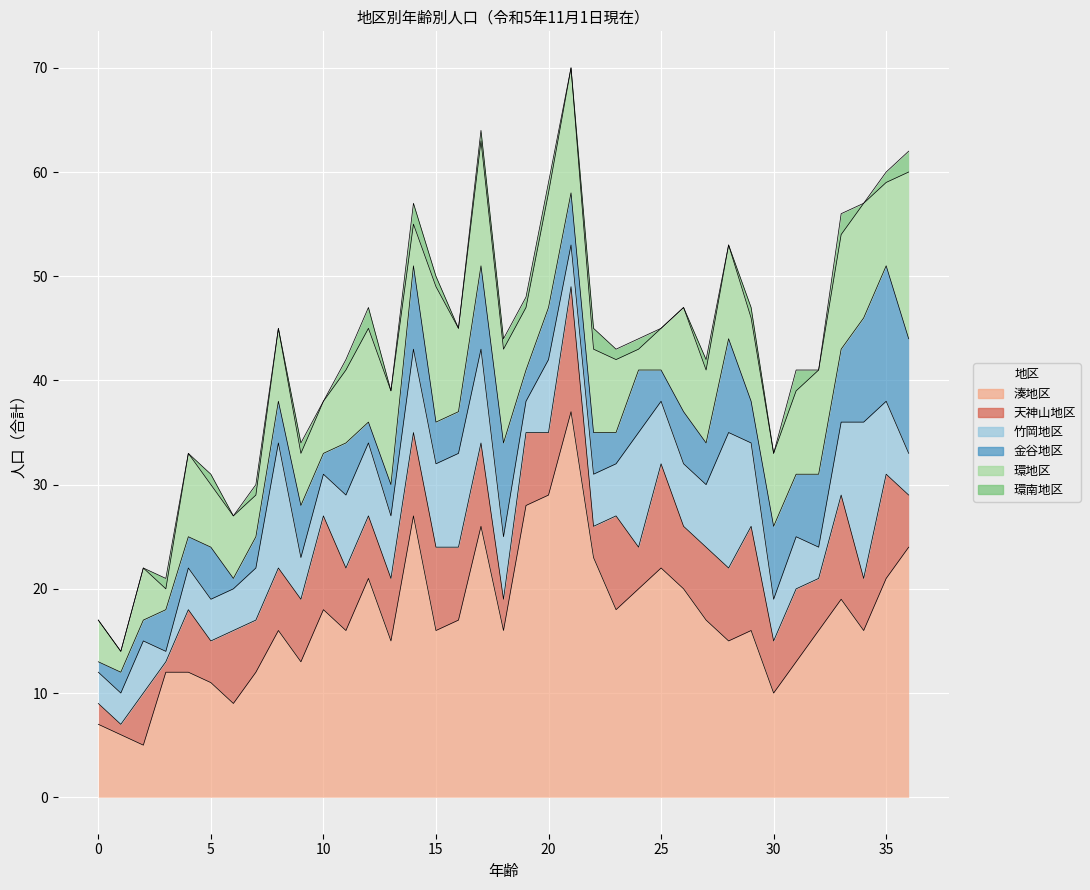

What is the sum of the 天神山地区 values at 13 and 9?

12